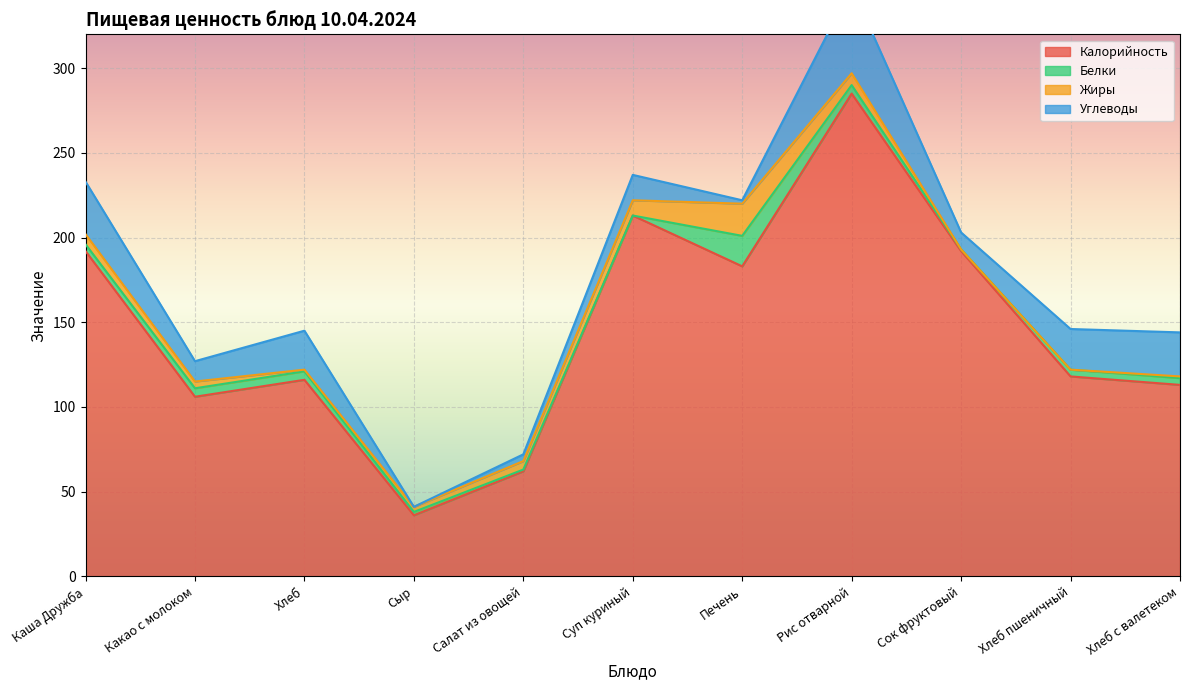

Where is Калорийность nearest to the value 160?

Печень